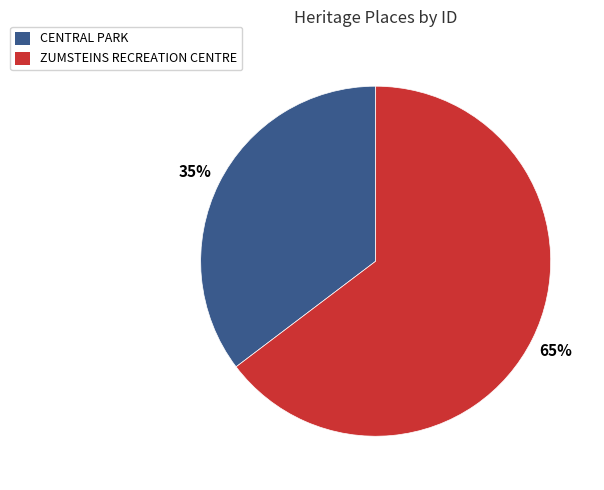

What is the majority slice?

ZUMSTEINS RECREATION CENTRE